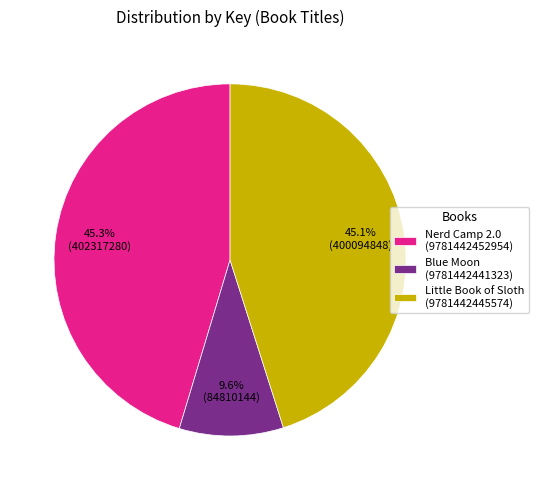

What portion of the pie excludes Little Book of Sloth (9781442445574)?

54.9%